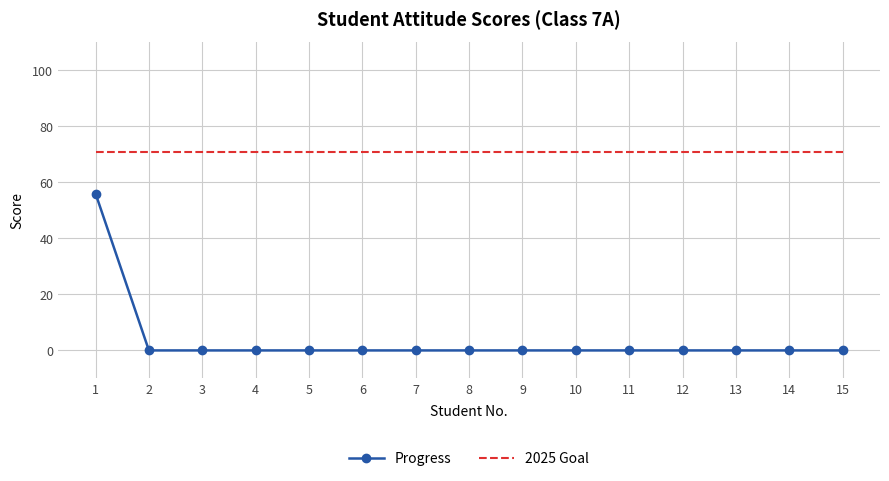

What is the difference between the highest and lowest values at 6?

70.9